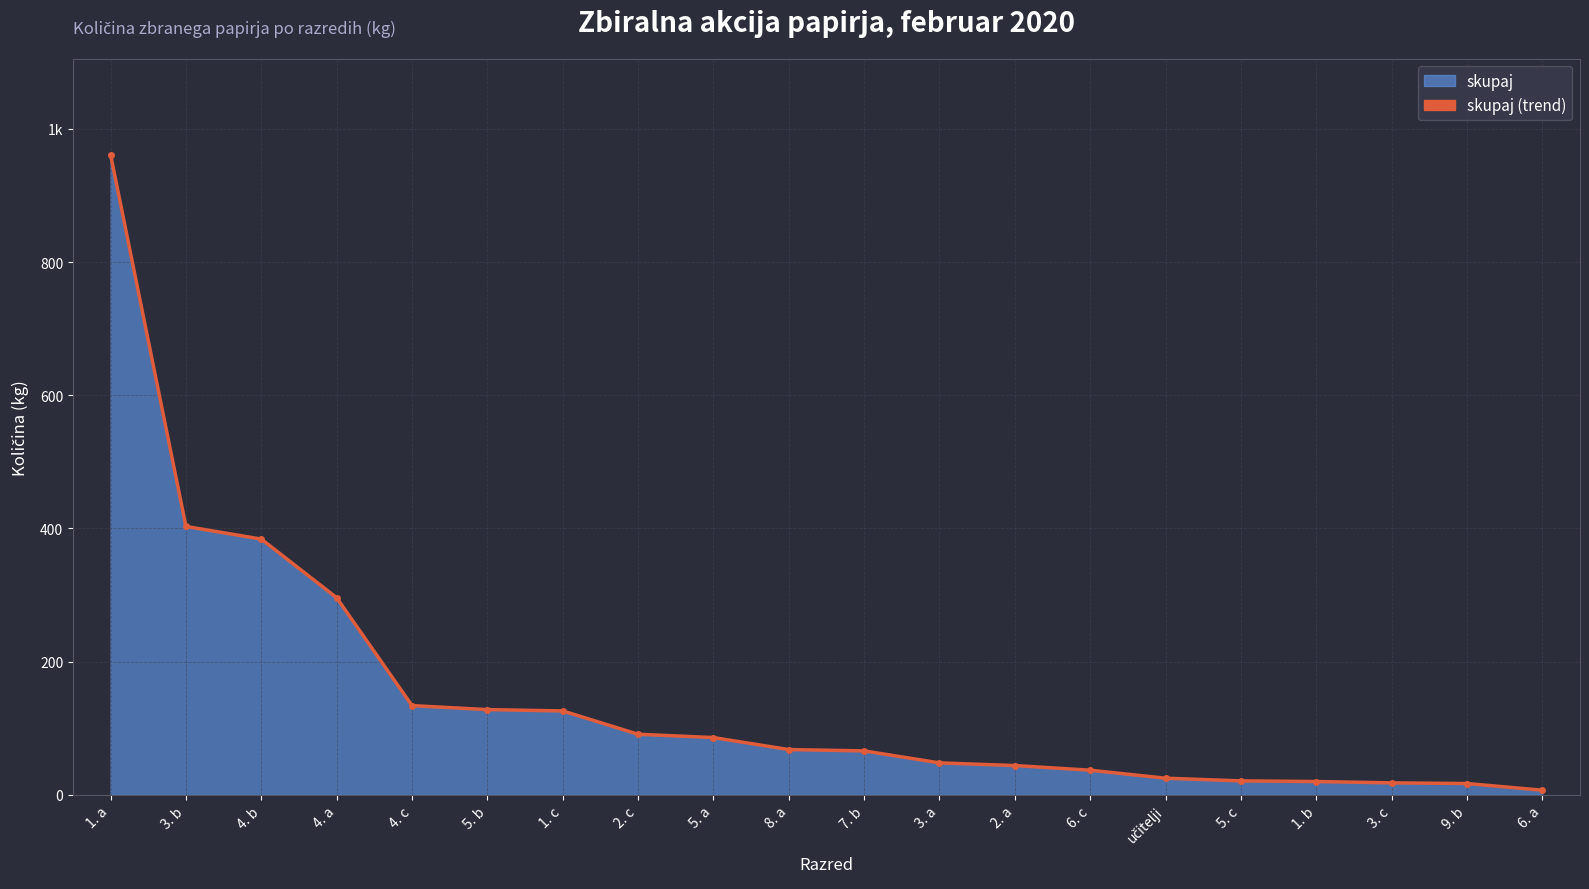

What is the change in value from 4. c to 6. c?

-97